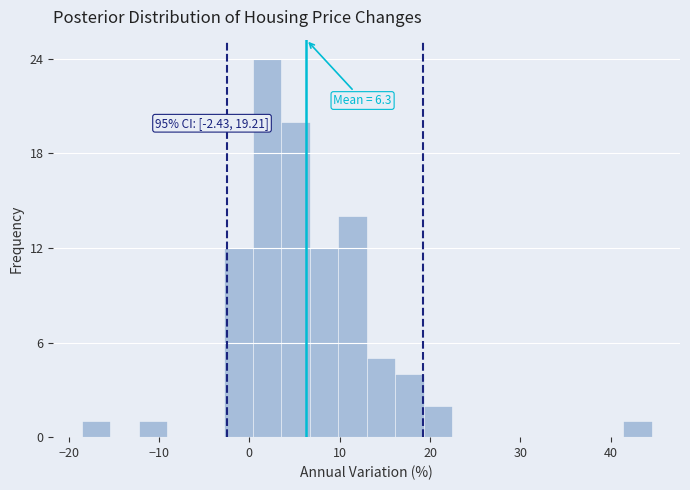

Read against the x-axis, roughly where is the centre of the tallest bar?

2